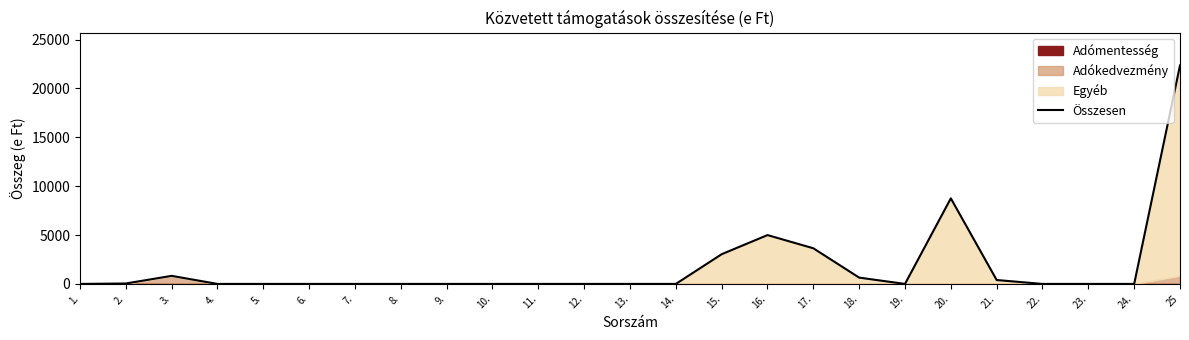

What position from the left is 20.?

20